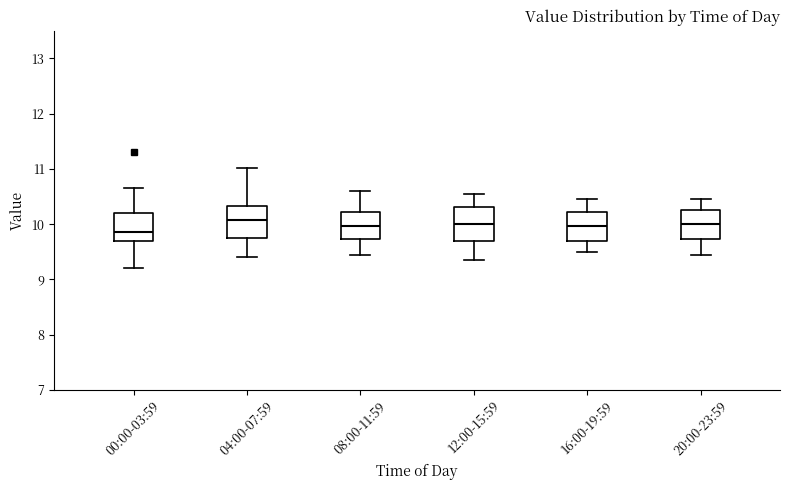

Reading left to right, transcribe this box plot: for each box, give where its median line is, the range the box spans, and where its two whiskers end, as read against the y-axis. The values are not printed on the chart, so give them approximately, as read against the axis.

00:00-03:59: median 9.9, box 9.7 to 10.2, whiskers 9.2 to 10.7
04:00-07:59: median 10.1, box 9.7 to 10.3, whiskers 9.4 to 11.0
08:00-11:59: median 10.0, box 9.7 to 10.2, whiskers 9.5 to 10.6
12:00-15:59: median 10.0, box 9.7 to 10.3, whiskers 9.4 to 10.6
16:00-19:59: median 10.0, box 9.7 to 10.2, whiskers 9.5 to 10.5
20:00-23:59: median 10.0, box 9.7 to 10.3, whiskers 9.5 to 10.5